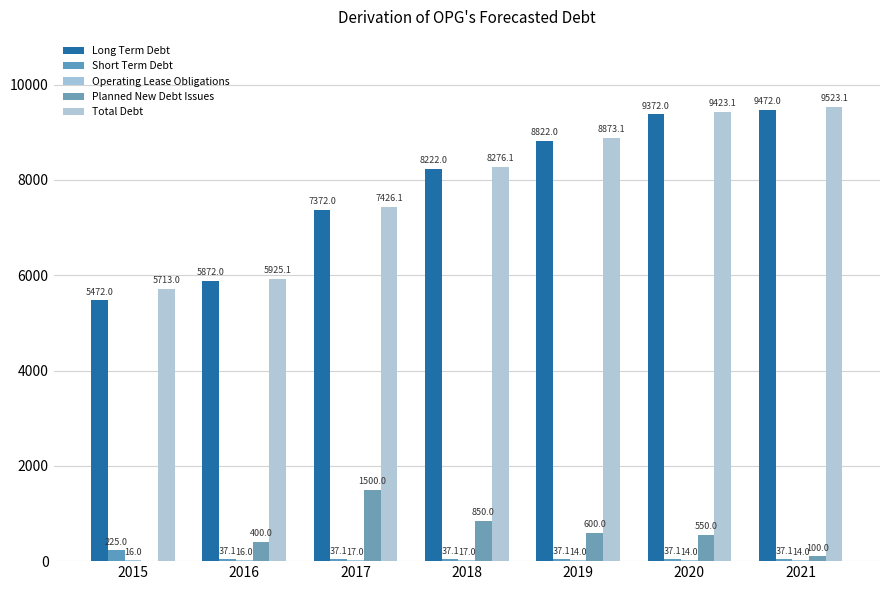

How many categories are shown in the chart?

7